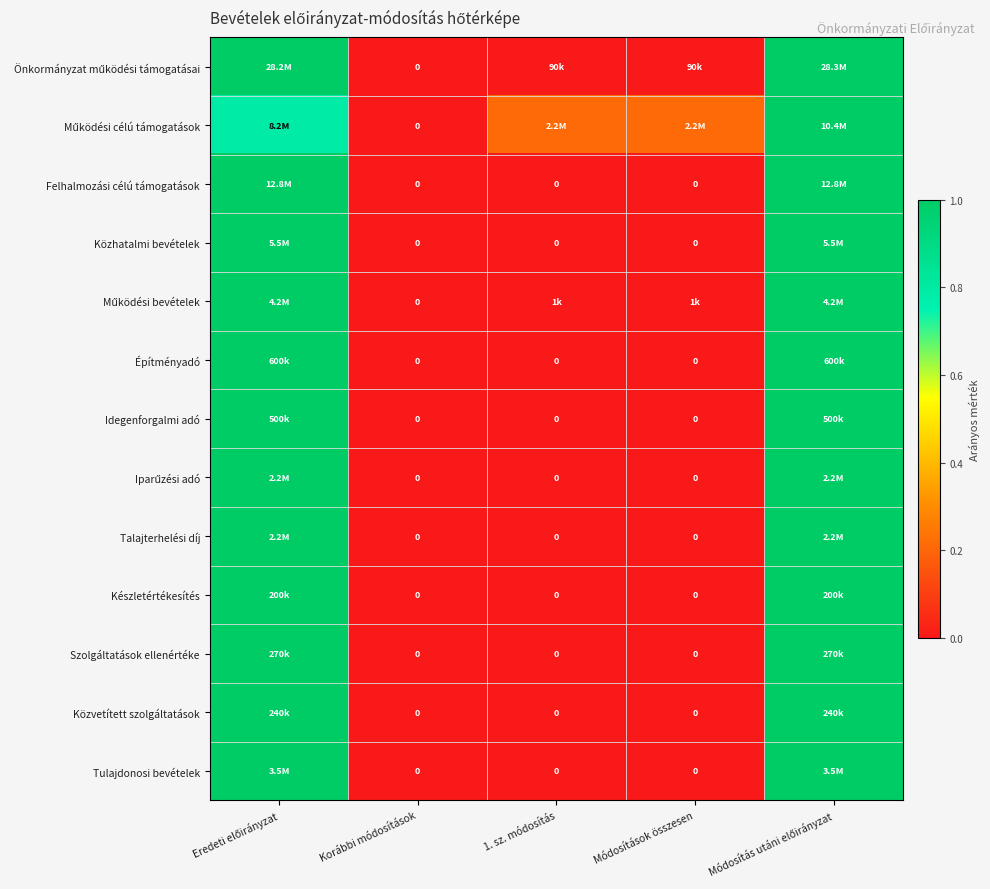

Which label corresponds to the smallest value in the chart?

Korábbi módosítások